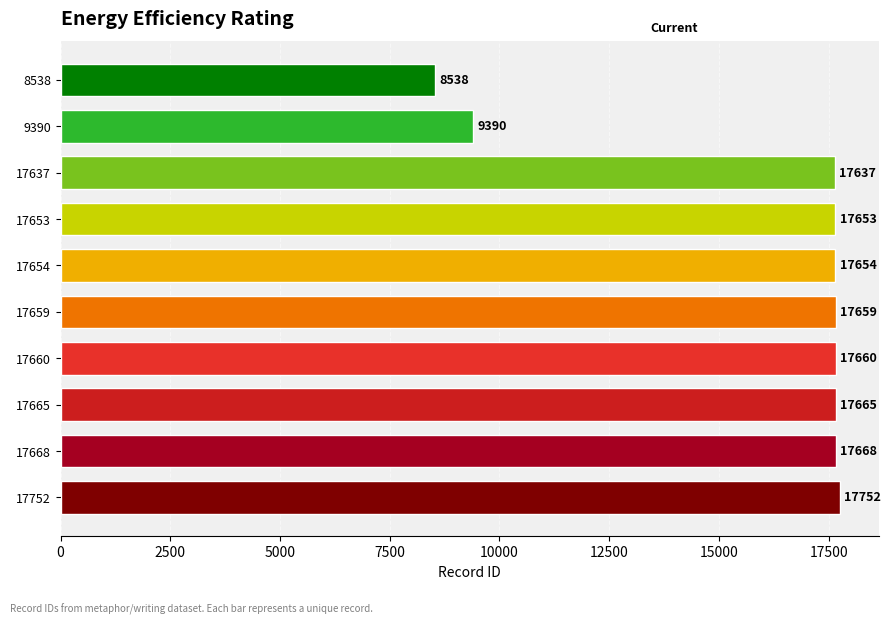

What is the difference between the maximum and second lowest values?

8362